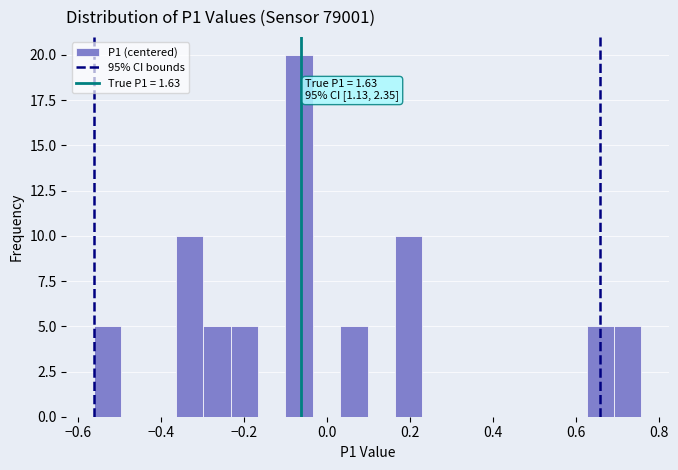

Around what value on the x-axis is the tallest bar? Give the approximate position of its centre, as read against the axis.

-0.06